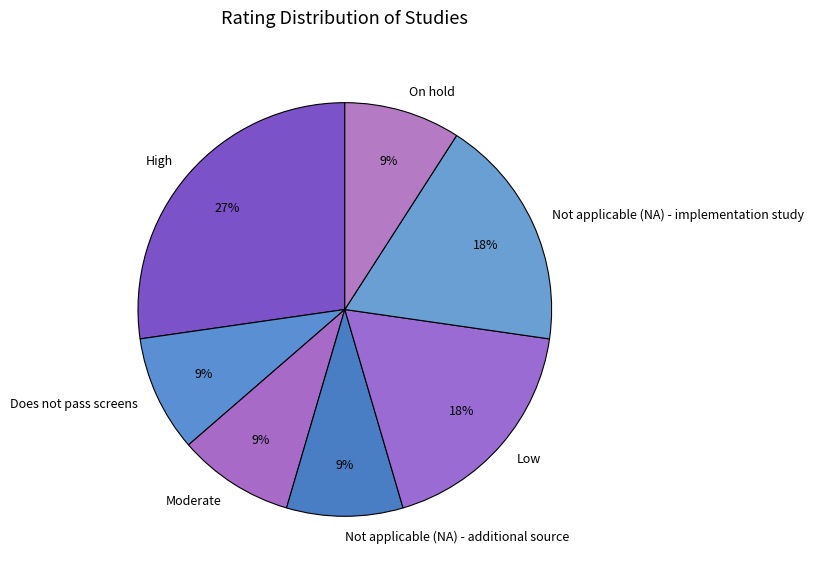

To the nearest percent, what percentage of the pie is Not applicable (NA) - additional source?

9%